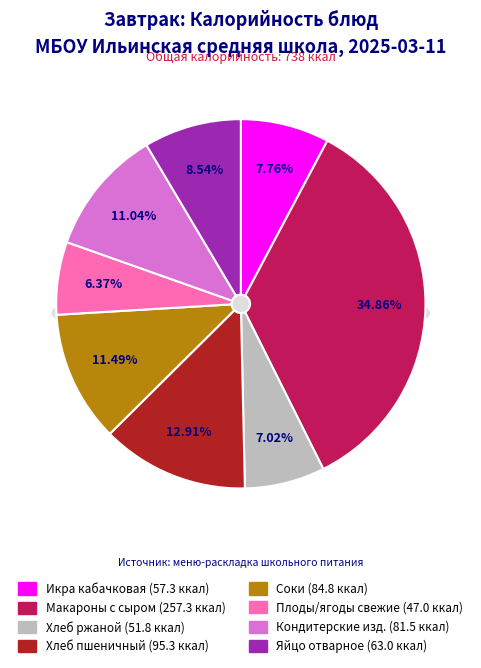

Combined, what portion of the pie is ЯЙЦО ОТВАРНОЕ and ХЛЕБ РЖАНОЙ?

15.6%